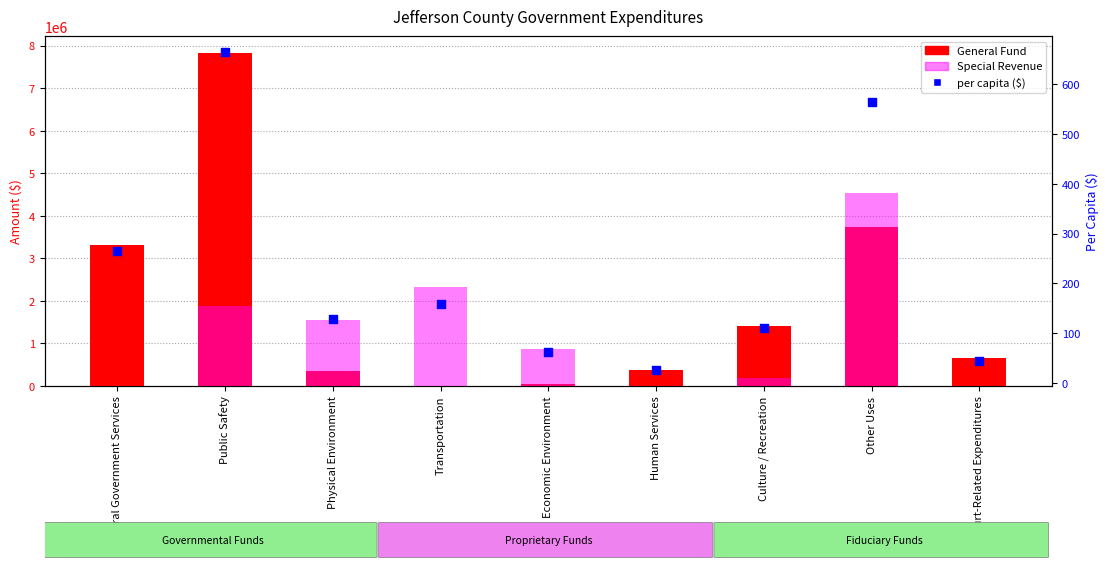

Which series contains the highest Y value?

General Fund